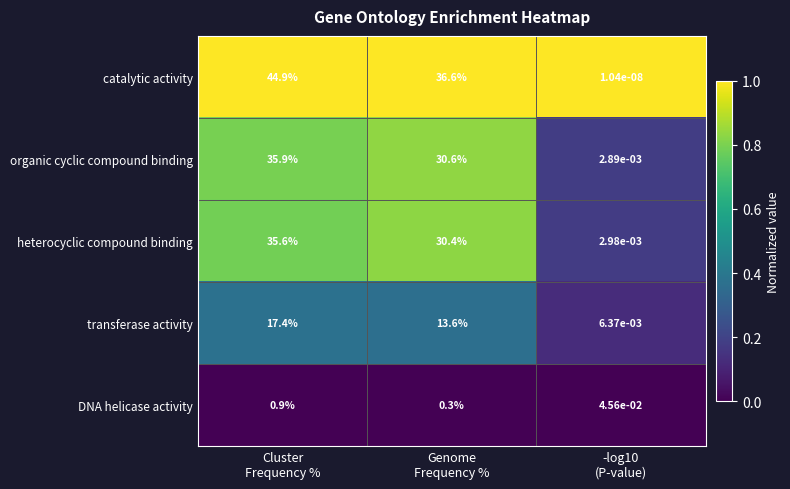

Which series has the largest total across all categories?

catalytic activity